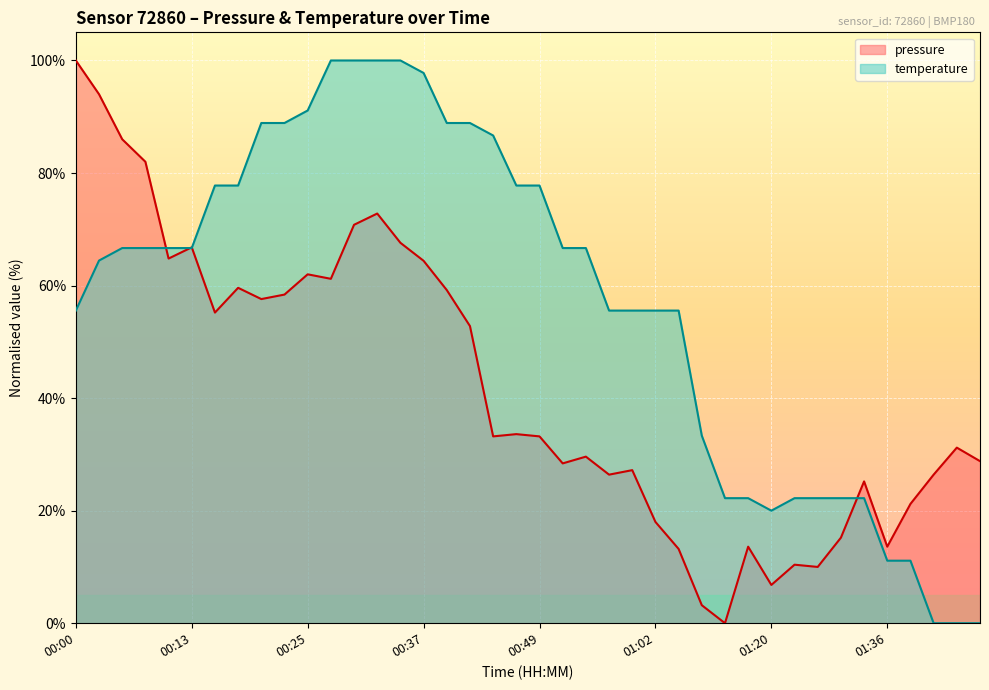

Between 00:05 and 01:02, which series saw the biggest shift?

pressure